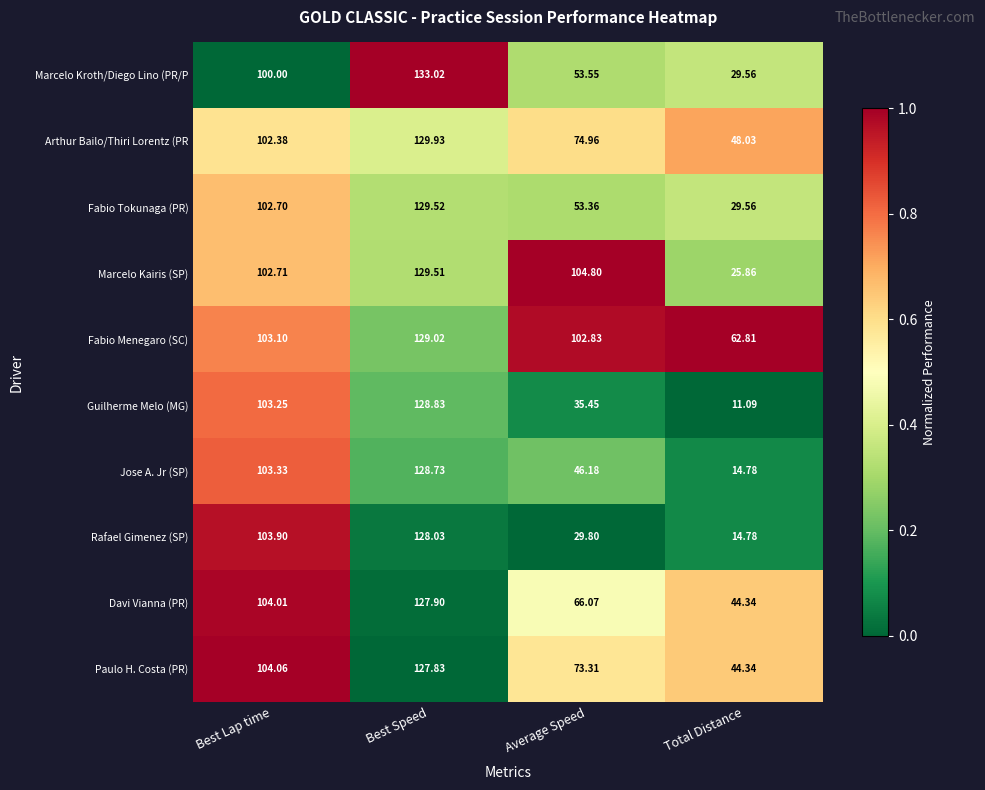

Between Best Lap time and Best Speed, which series saw the biggest shift?

Marcelo Kroth/Diego Lino (PR/P